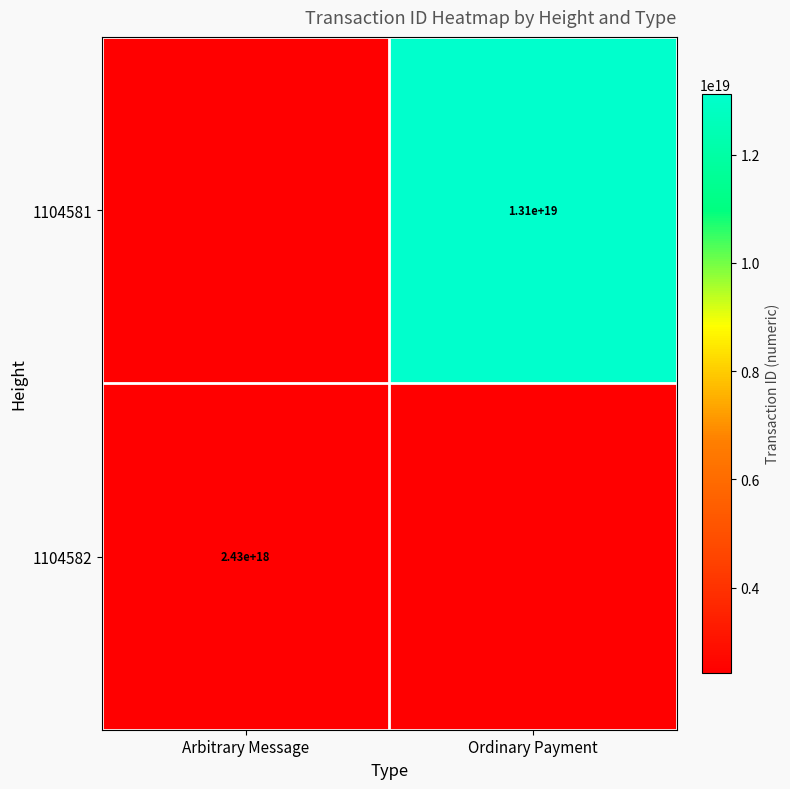

Between Ordinary Payment and Arbitrary Message, which is larger?

Ordinary Payment